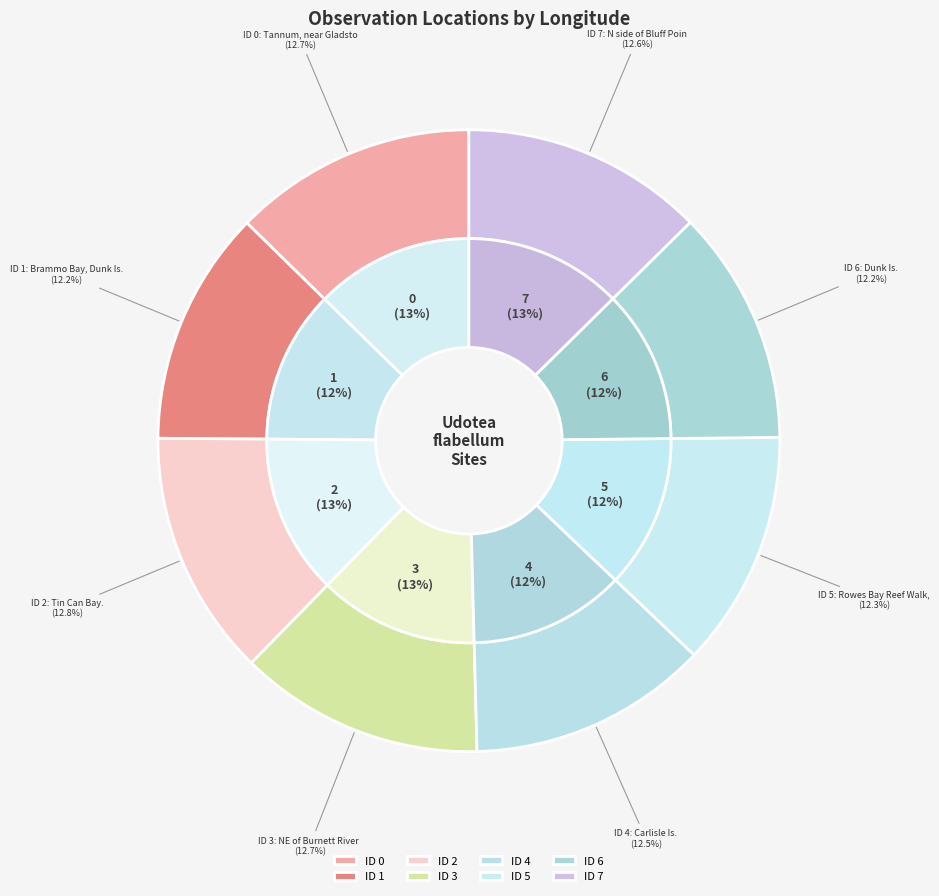

What is the change in value from 1 to 4?

+3.1